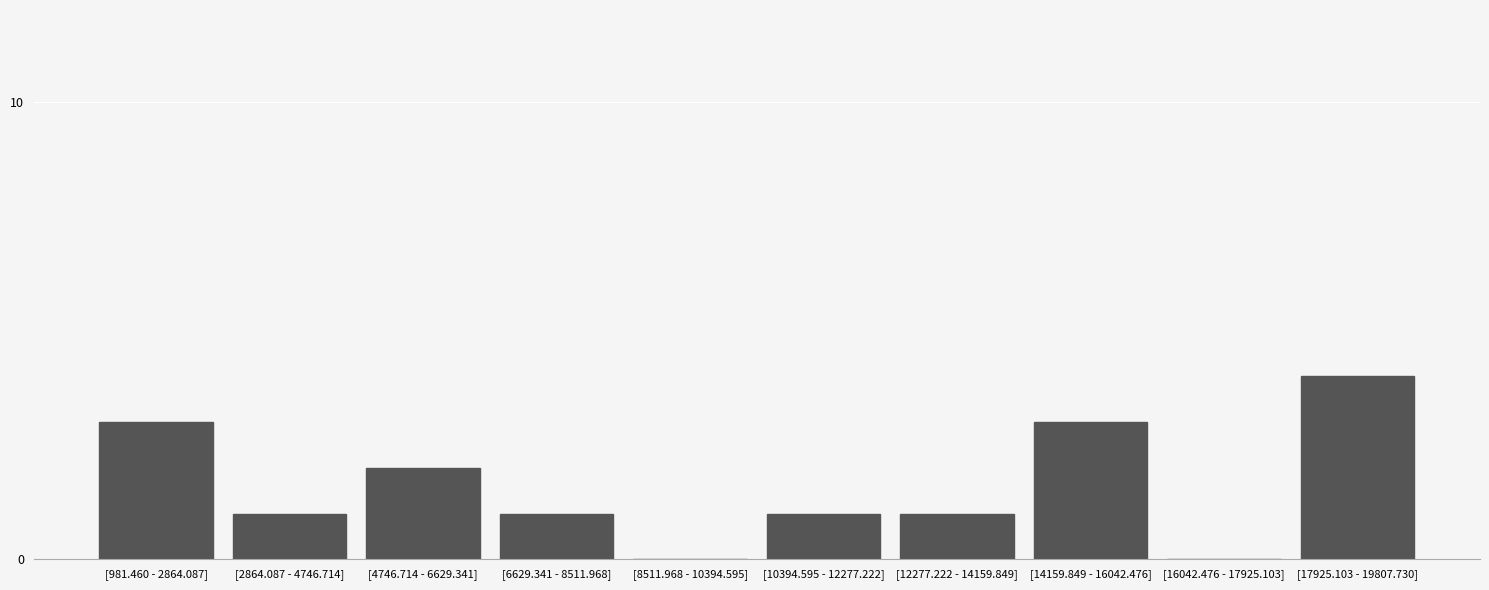

Reading left to right, what are all the values shown in this chart?

[981.460 - 2864.087]=3	[2864.087 - 4746.714]=1	[4746.714 - 6629.341]=2	[6629.341 - 8511.968]=1	[8511.968 - 10394.595]=0	[10394.595 - 12277.222]=1	[12277.222 - 14159.849]=1	[14159.849 - 16042.476]=3	[16042.476 - 17925.103]=0	[17925.103 - 19807.730]=4